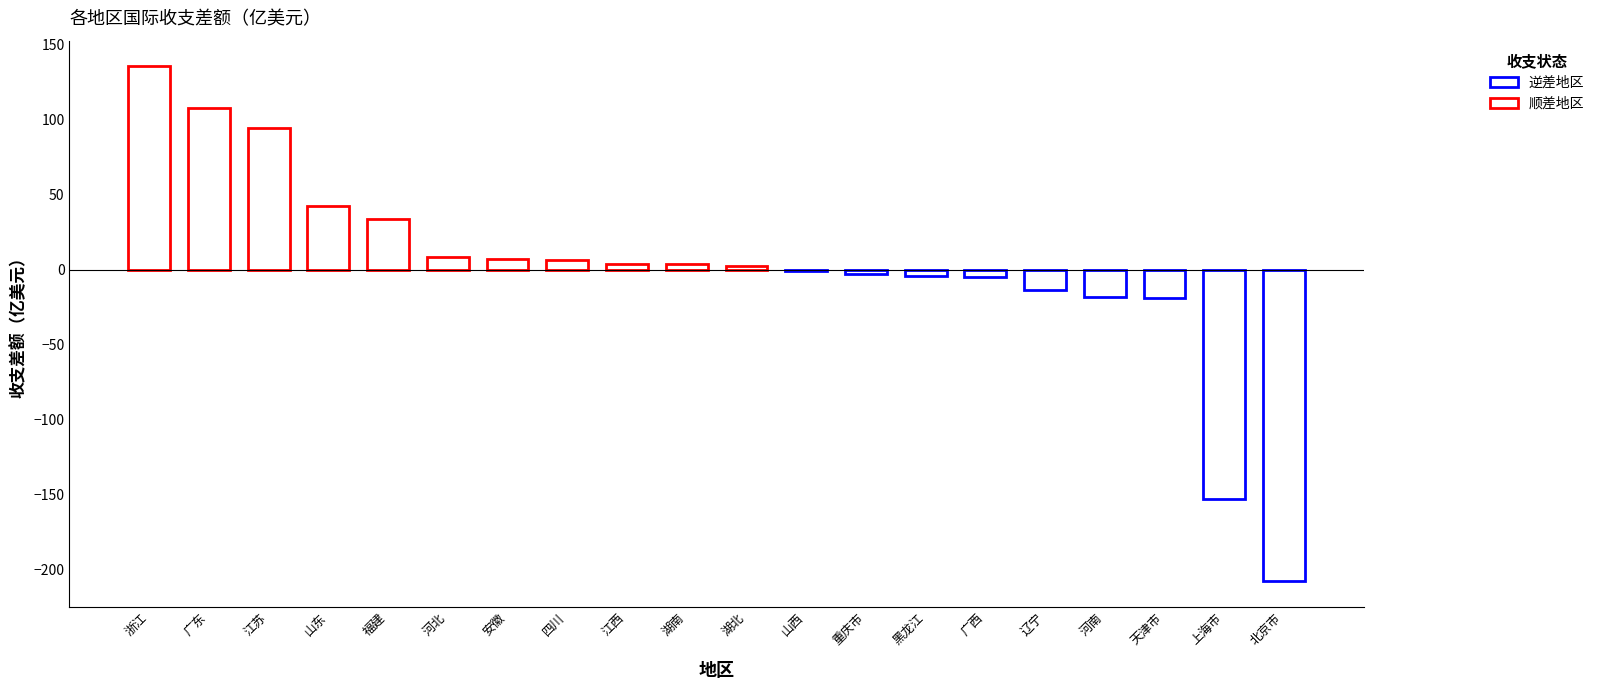

How many bars are there in total?

20